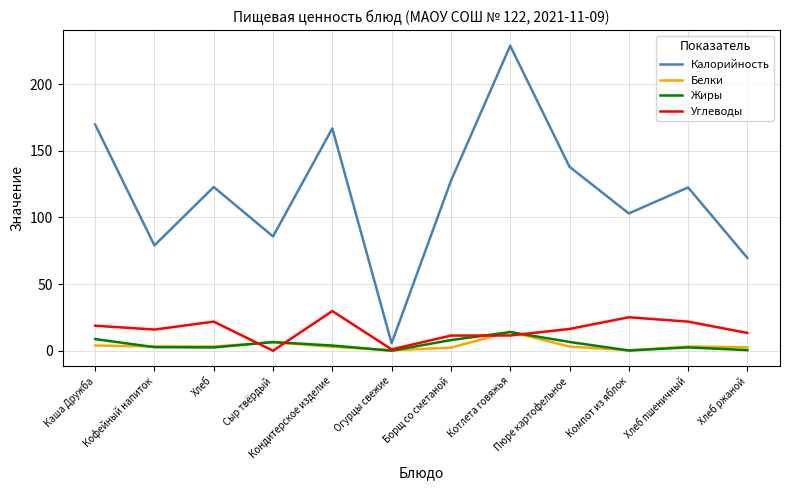

Which series has the largest total across all categories?

Калорийность